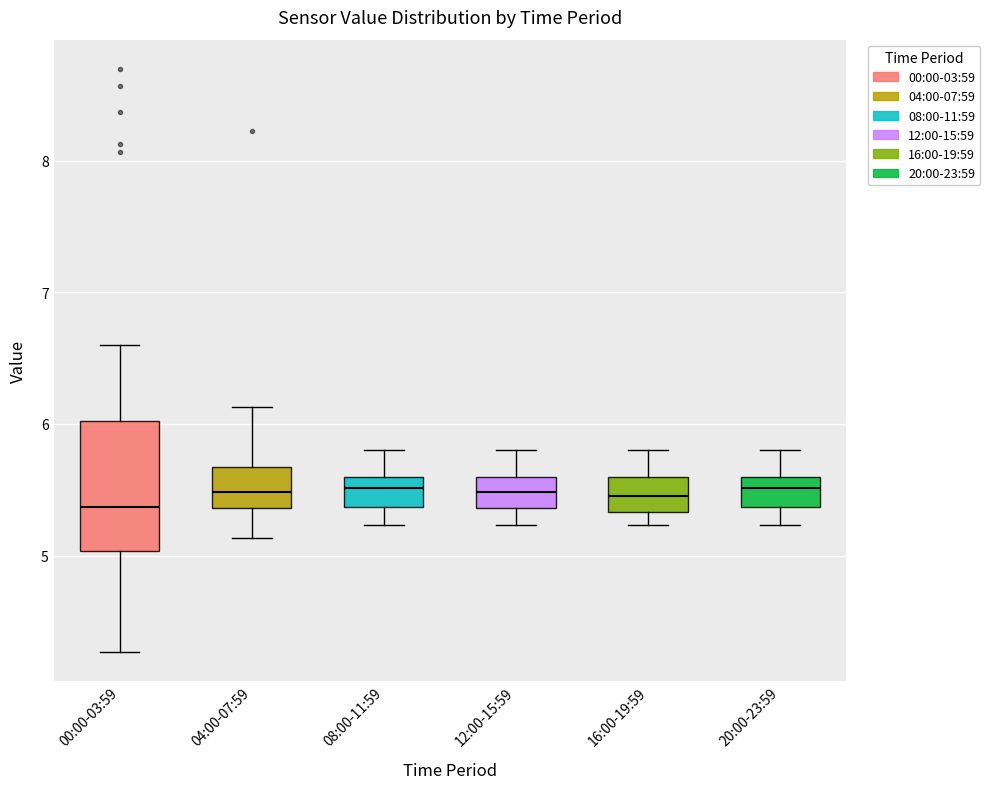

Which box is the tallest, from its lower edge to its upper edge?

00:00-03:59